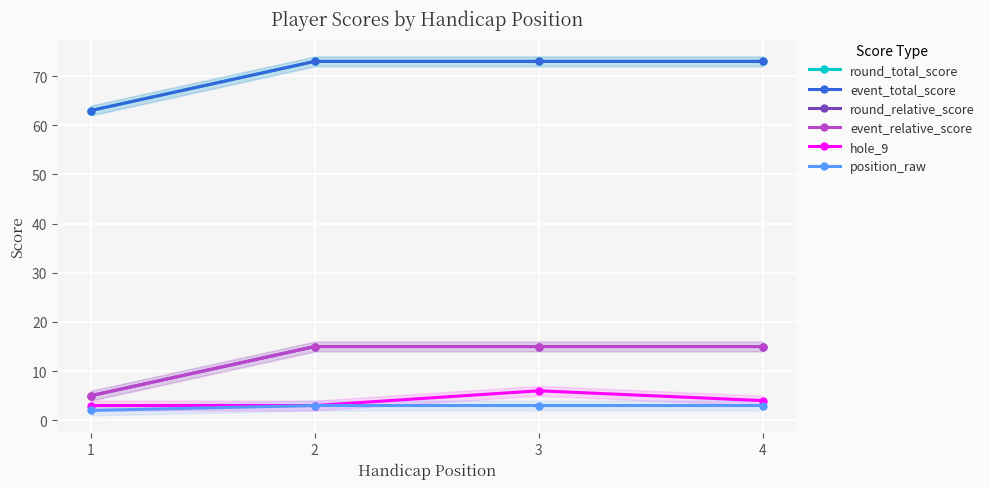

How many hole_9 values are between 3 and 6?

4